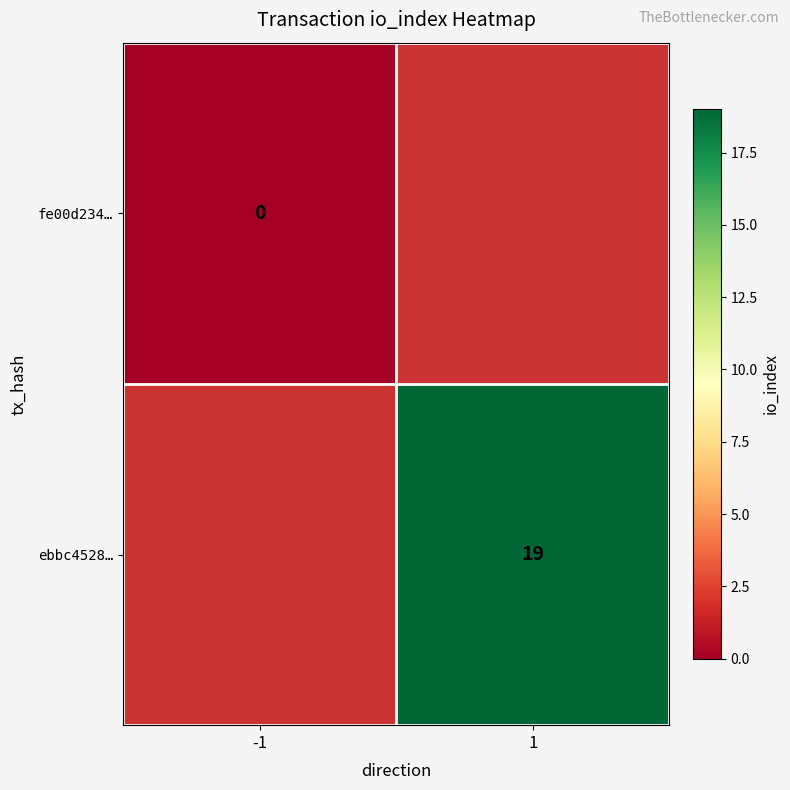

The ebbc4528… series shows 6 at 1. True or false?

False